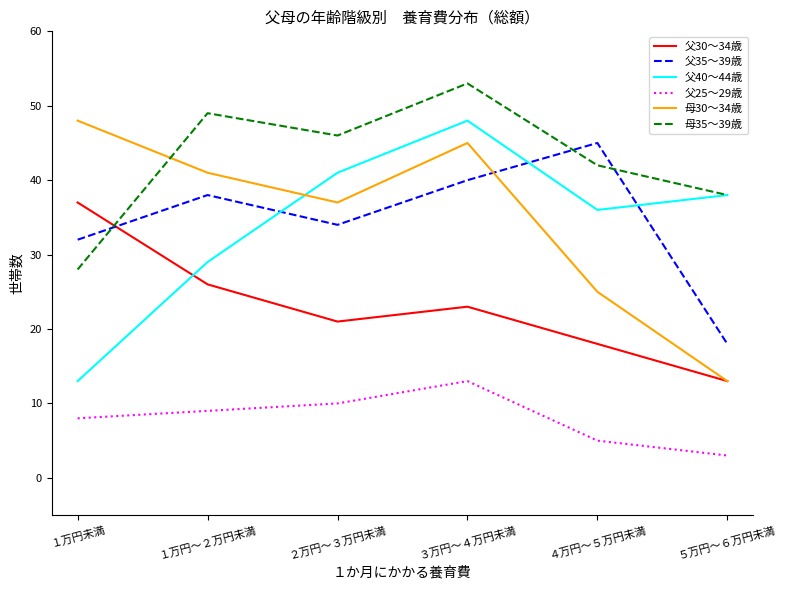

Reading left to right, what are all the values shown in this chart?

父30～34歳: 37	26	21	23	18	13
父35～39歳: 32	38	34	40	45	18
父40～44歳: 13	29	41	48	36	38
父25～29歳: 8	9	10	13	5	3
母30～34歳: 48	41	37	45	25	13
母35～39歳: 28	49	46	53	42	38